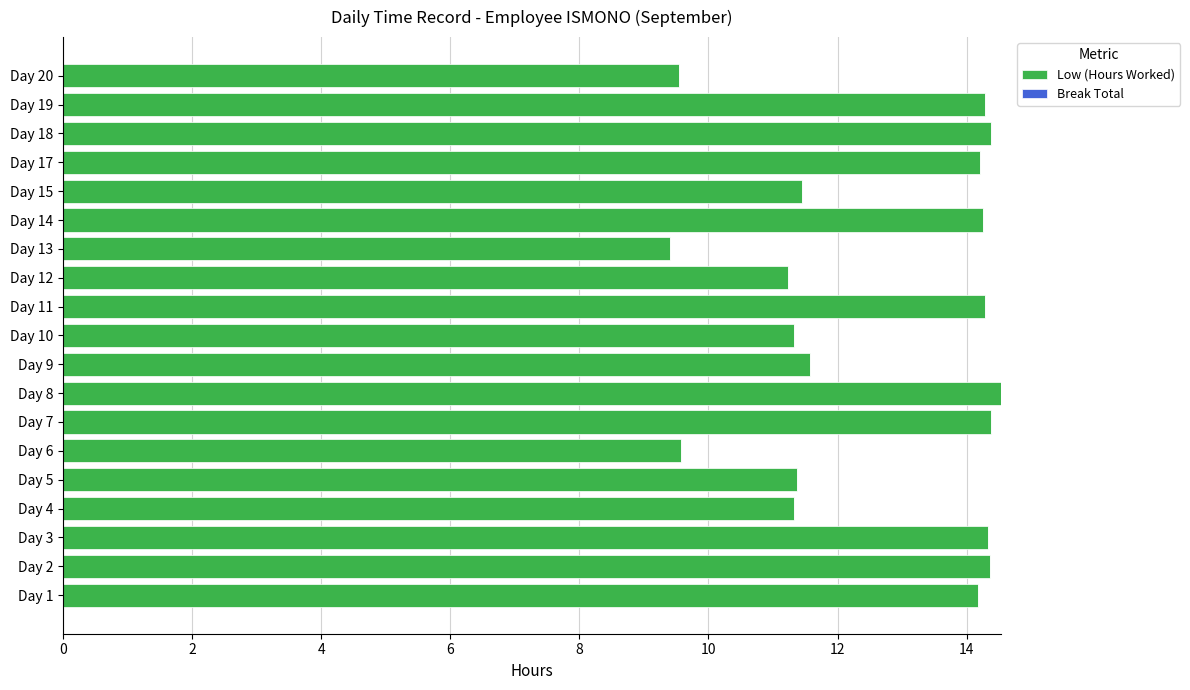

The value at Day 18 is 14.4. True or false?

True